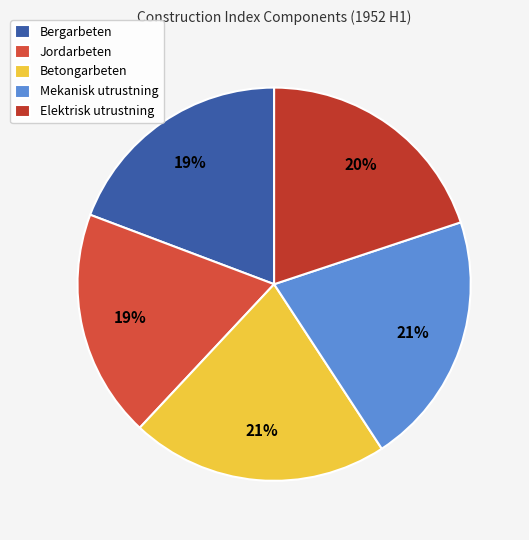

Count the number of slices in the pie.

5